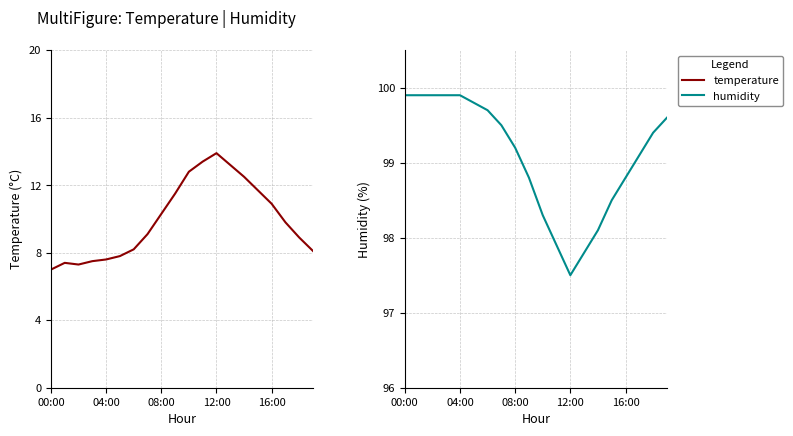

True or false: humidity has more than 2 interior local peaks.

False